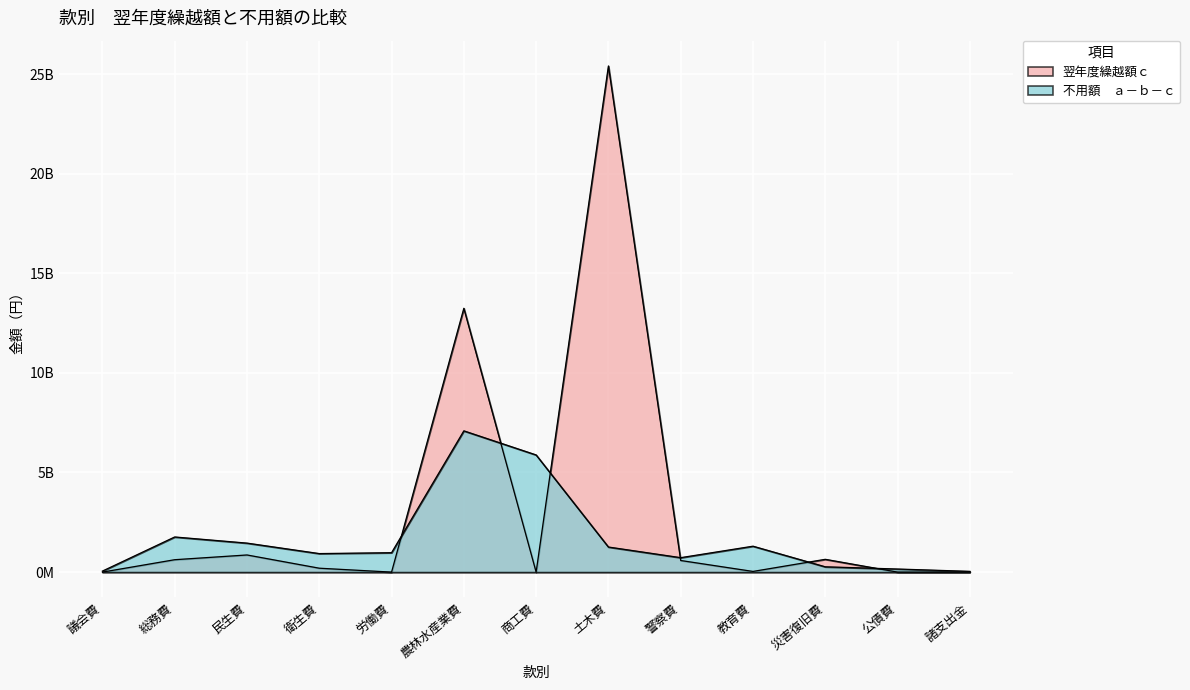

True or false: 不用額　ａ－ｂ－ｃ has a value of 265903831 at 災害復旧費.

True